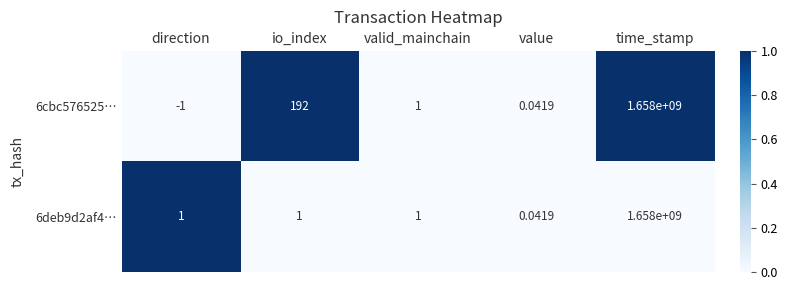

At which category does the chart reach its minimum across all series?

direction